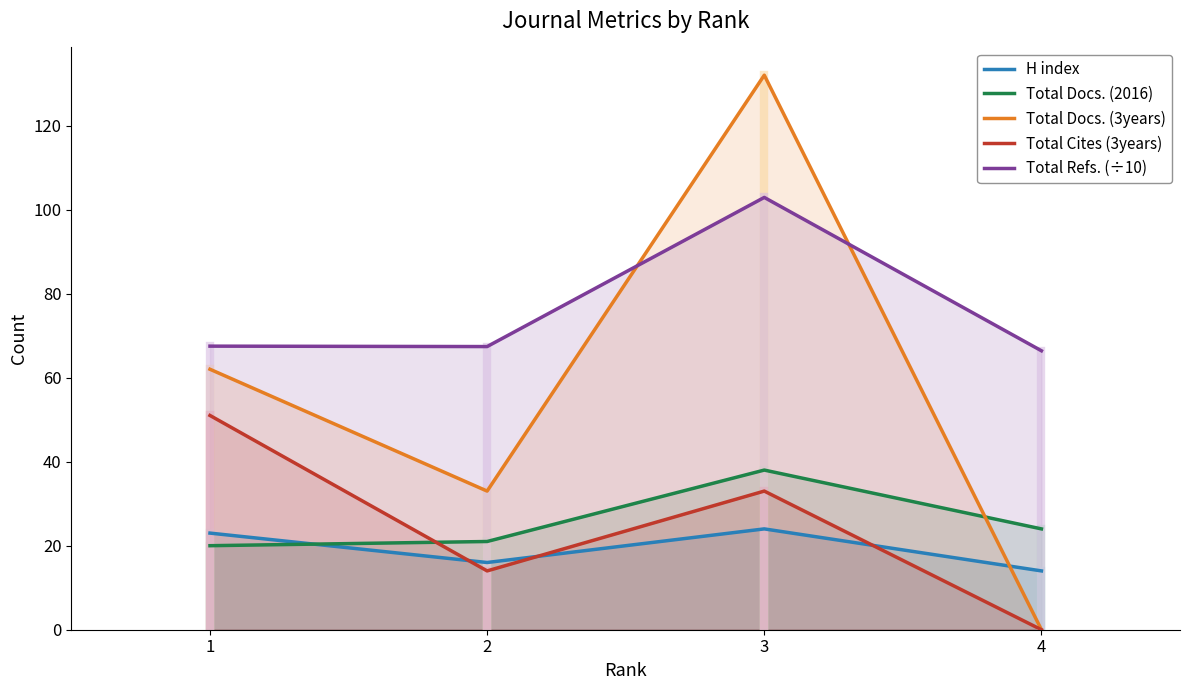

What is the difference between the maximum and minimum values in the H index series?

10.0